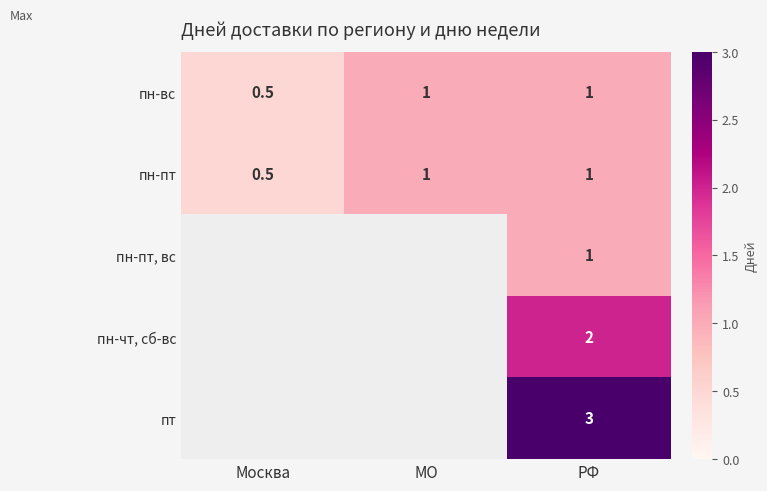

Count the пн-пт values in the range 0 to 1.

3